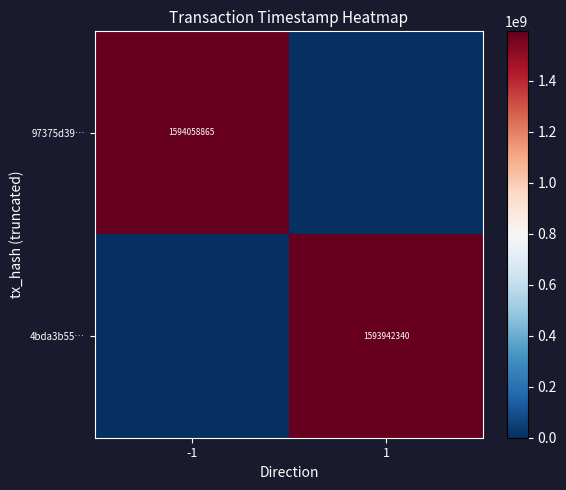

The value of 97375d39… at -1 is 1594058865. True or false?

True